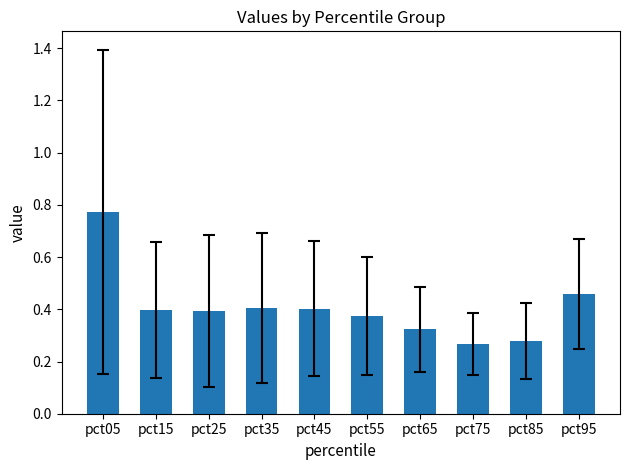

What is the sum of the values at pct85 and pct45?

0.7